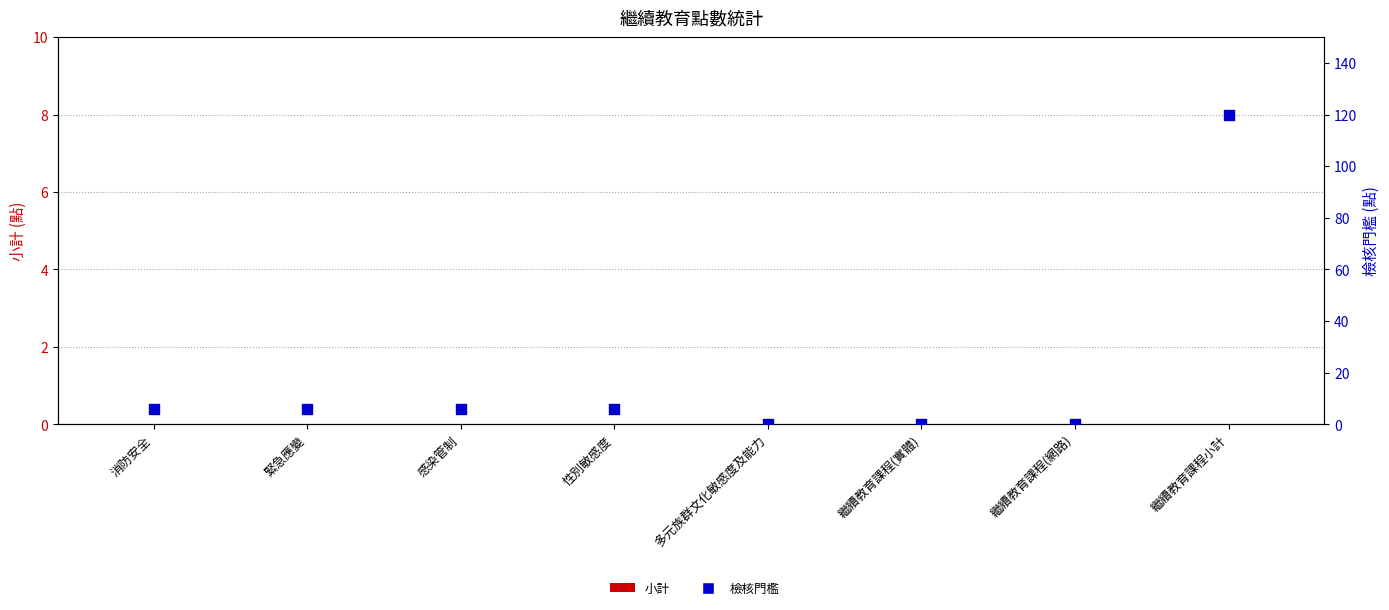

Which series reaches the maximum Y coordinate?

檢核門檻